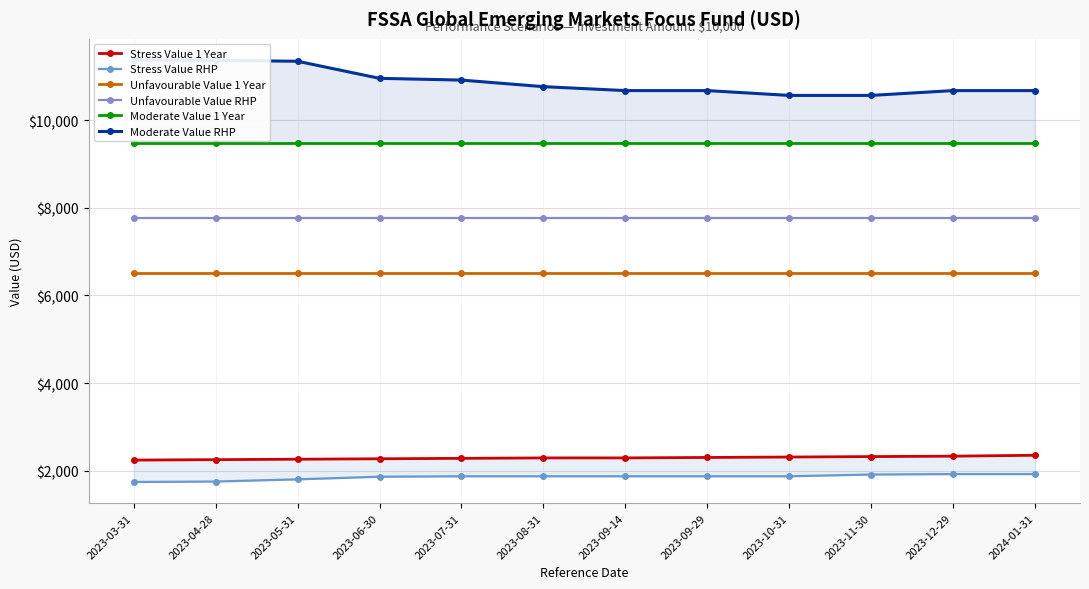

What is the total value across all series at 2023-12-29?

38690